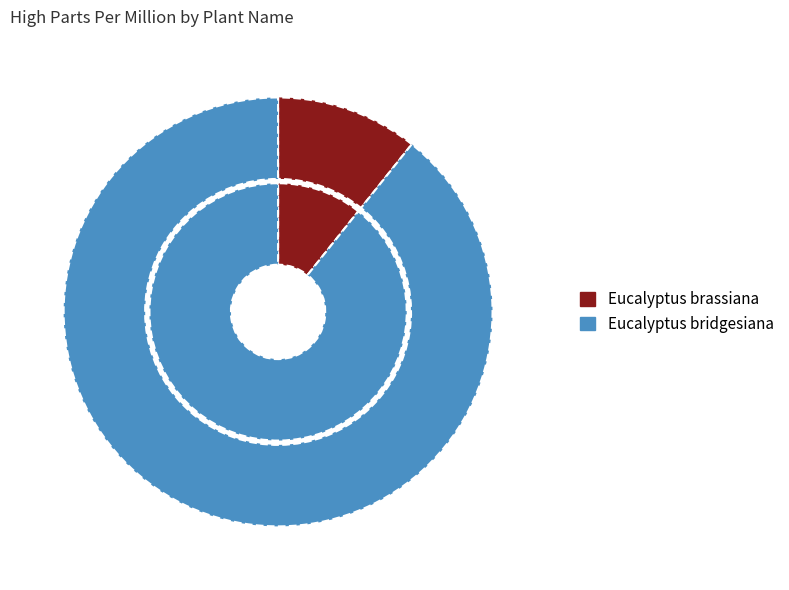

What is the smallest slice in the pie chart?

Eucalyptus brassiana